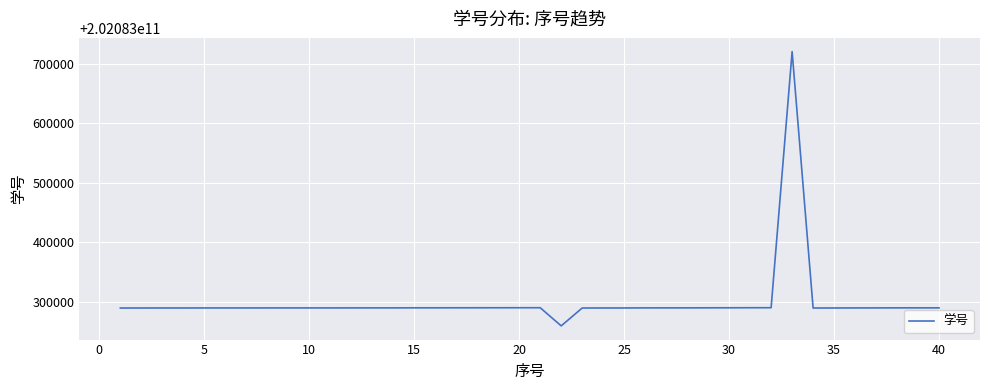

What is the minimum value shown in the chart?

202083260078